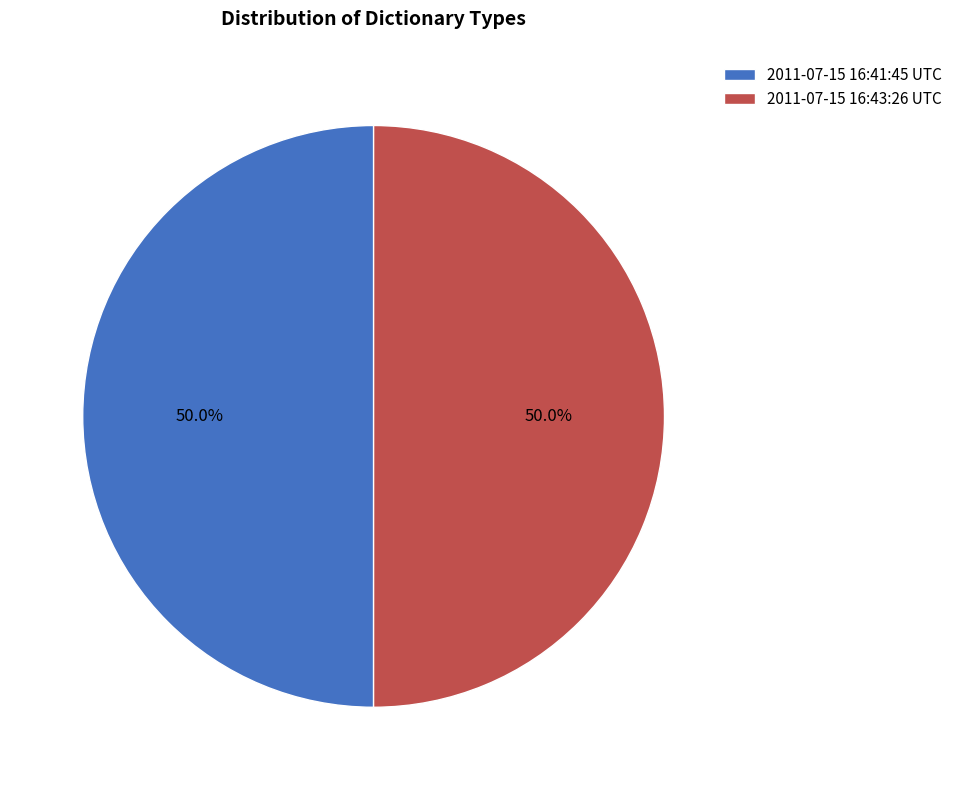

What percentage do 2011-07-15 16:41:45 UTC and 2011-07-15 16:43:26 UTC together represent?

100.0%